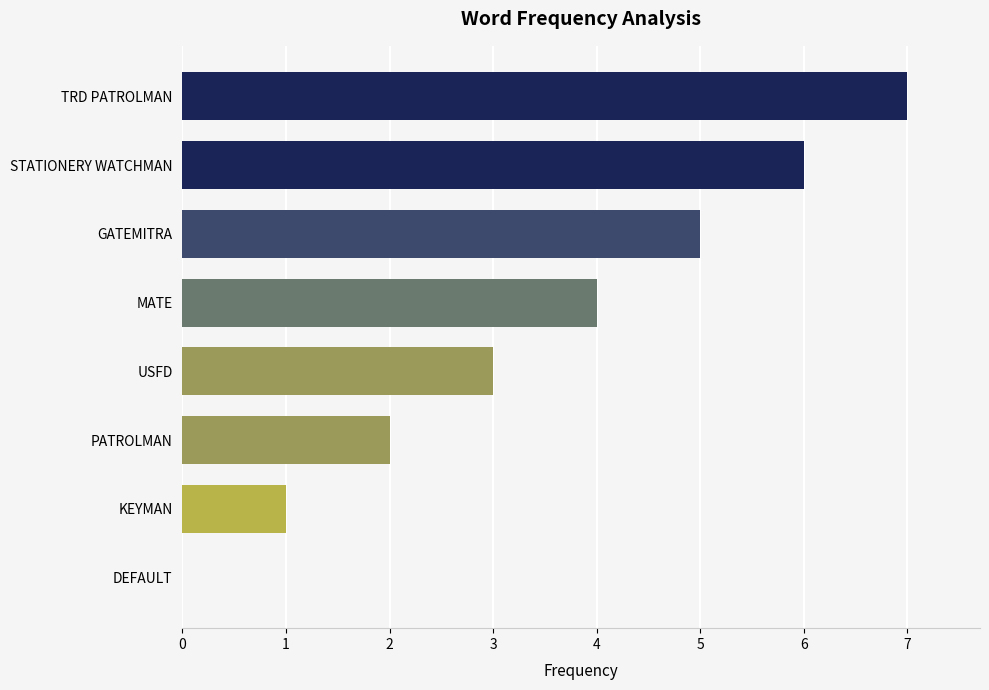

The chart shows a value of 1 at GATEMITRA. True or false?

False